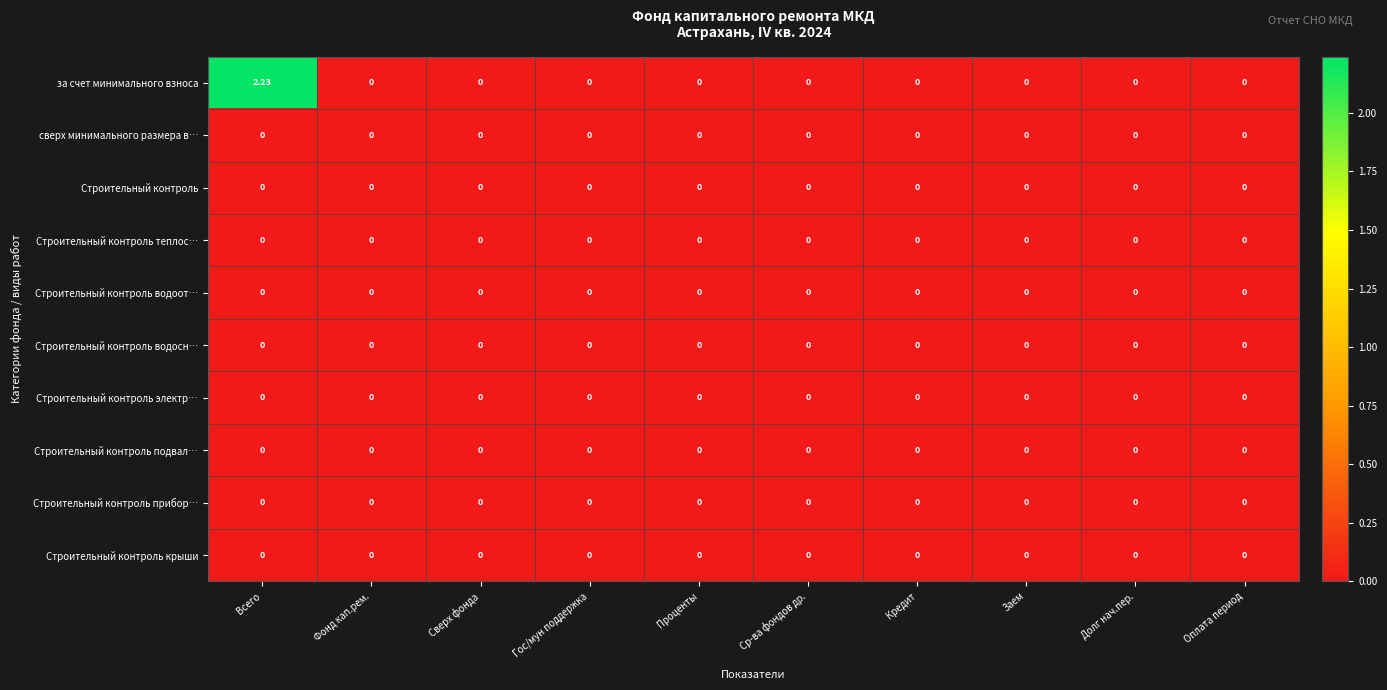

How many data points does each series have?

10